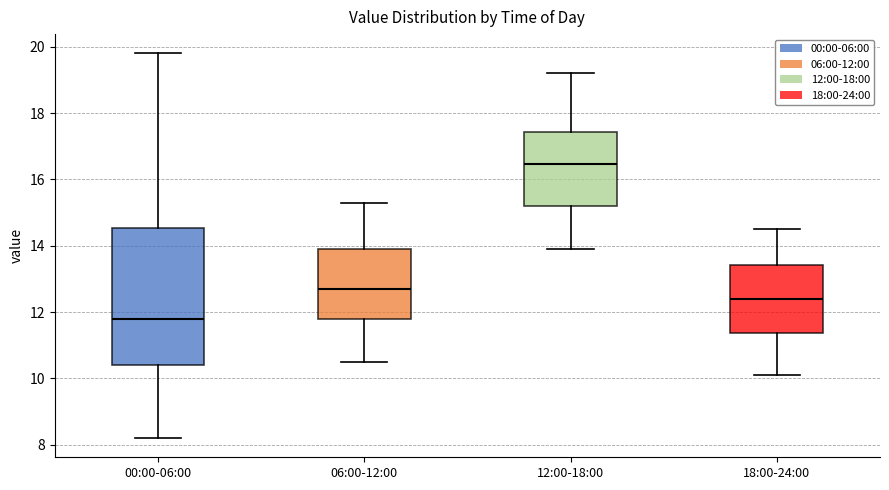

Where is the lower edge of the box for 00:00-06:00 on the y-axis? The values are not printed on the chart, so give them approximately, as read against the axis.

10.4